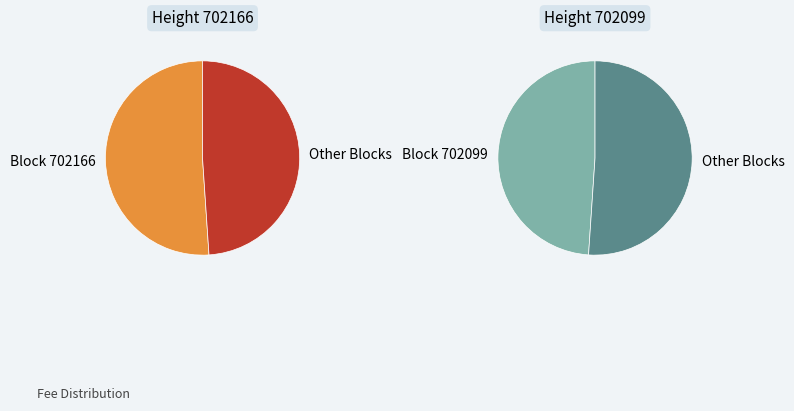

How many slices are in this pie chart?

2